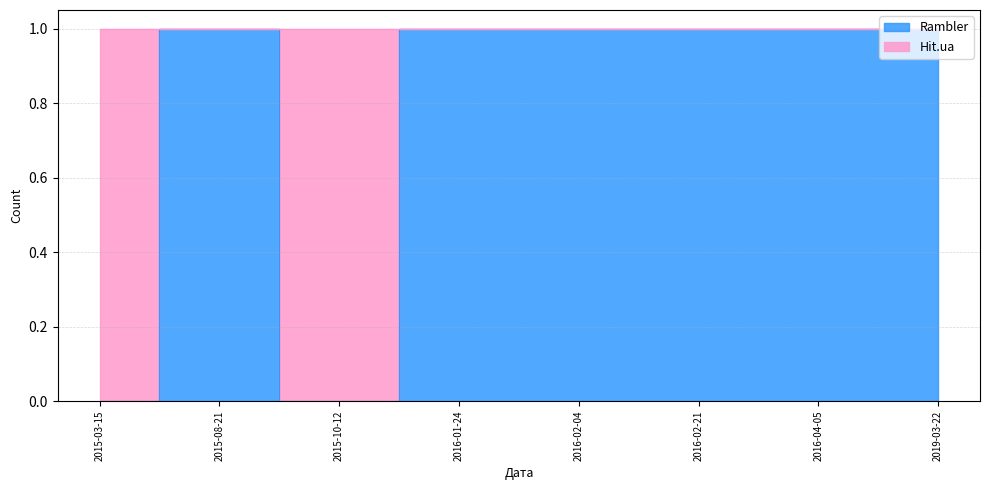

Where is the data nearest to the value 0?

2015-03-15